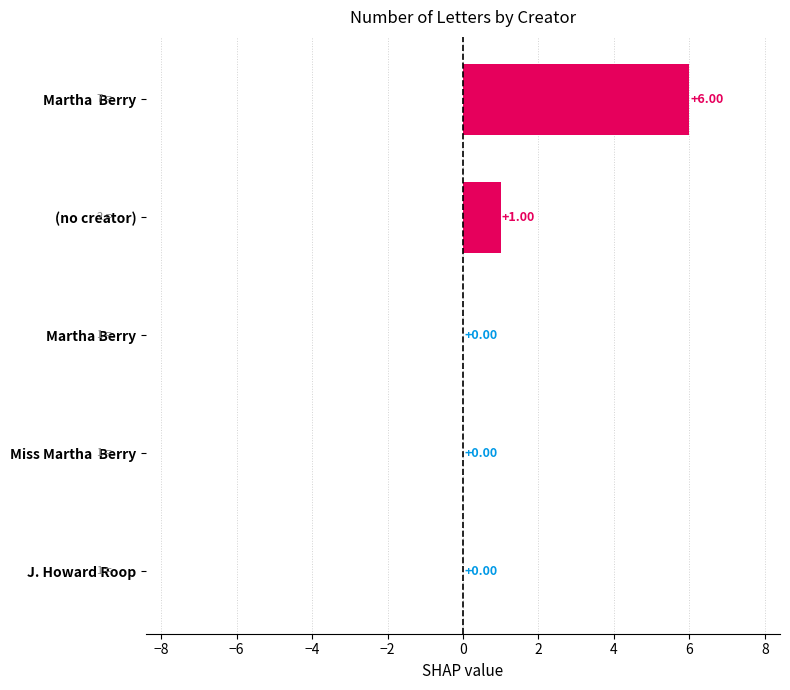

What is the sum of all values?

7